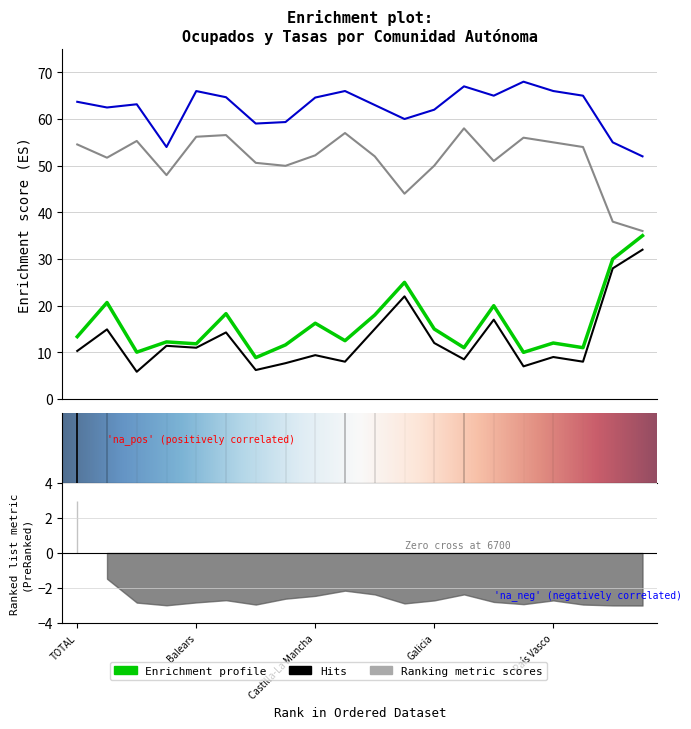

How many interior local valleys does the Tasa paro Hombres series have?

7